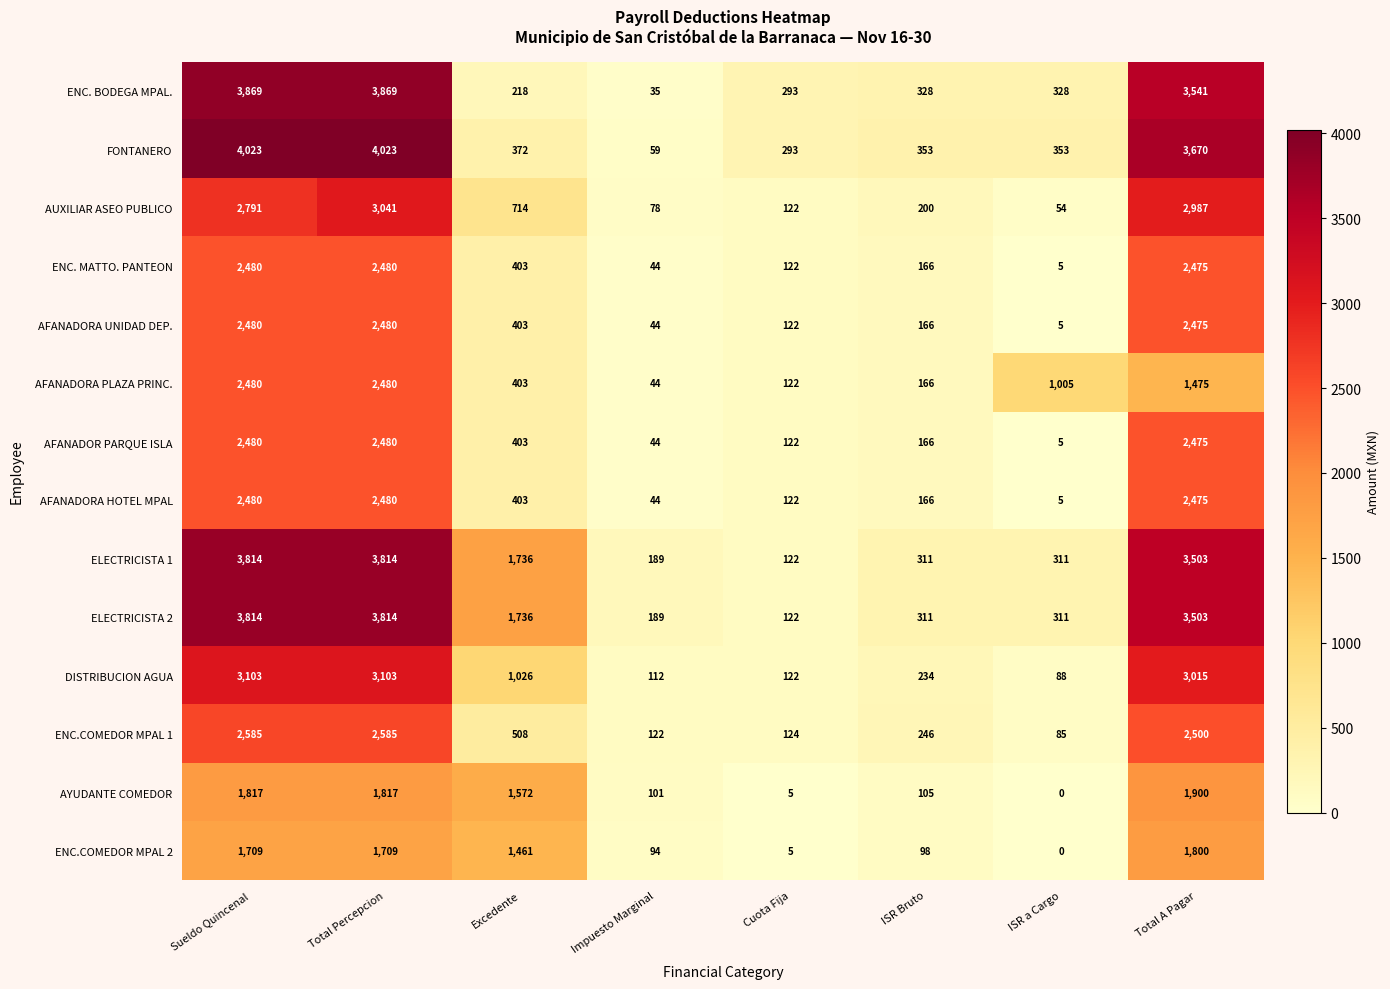

What is the sum of the AFANADORA PLAZA PRINC. values at Cuota Fija and ISR a Cargo?

1127